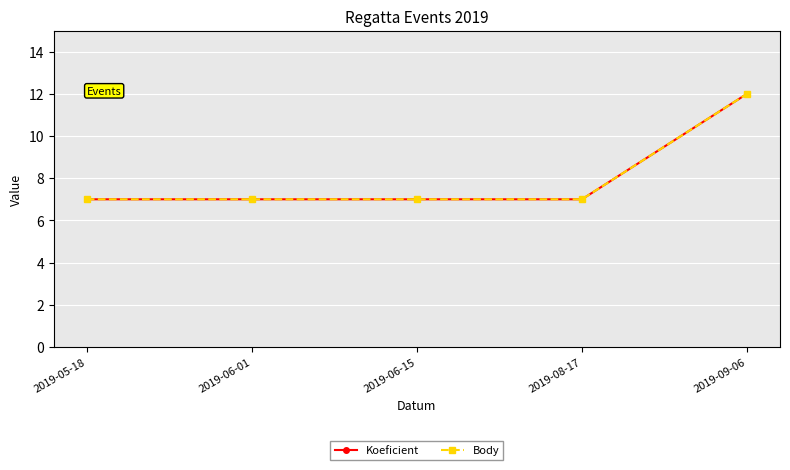

Is this an area chart (filled region under the line)?

No